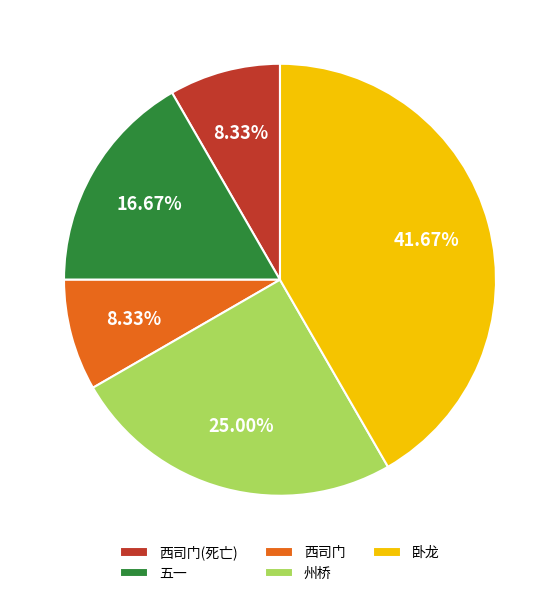

Does 州桥 represent more than half of the total?

No